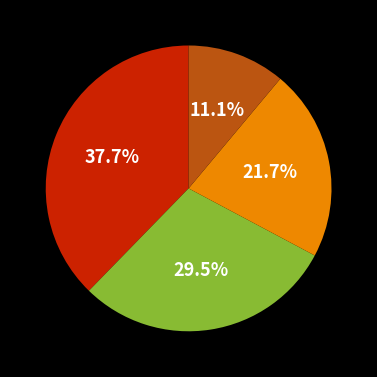

Is there any slice that represents more than half of the pie?

No